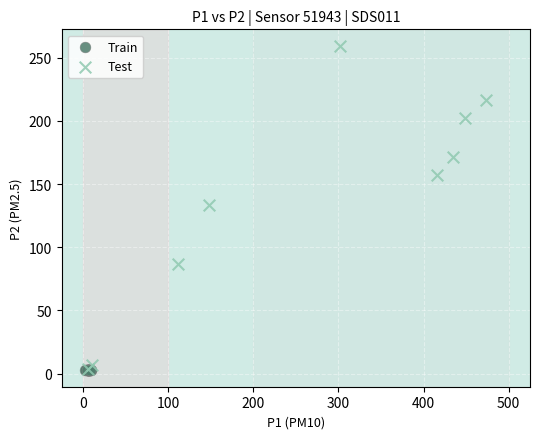

Which series has the largest Y range (max minus min)?

Test